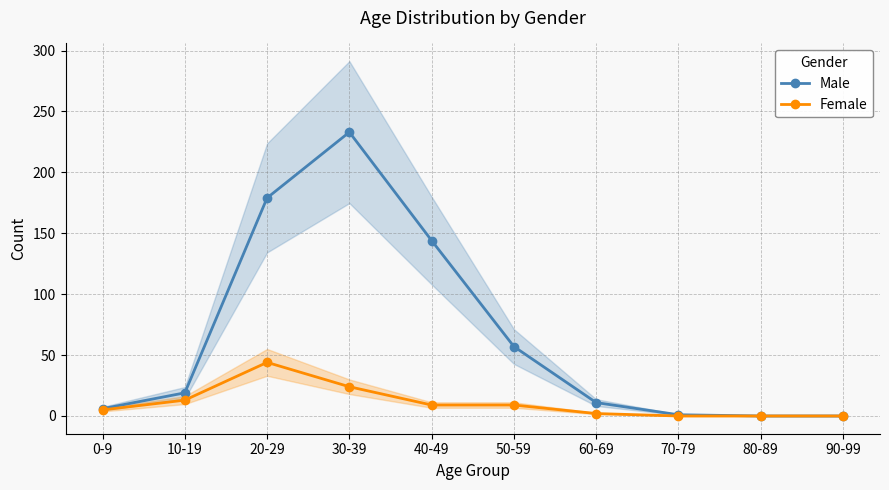

What is the value of the Female point at the 3rd from the left?

44